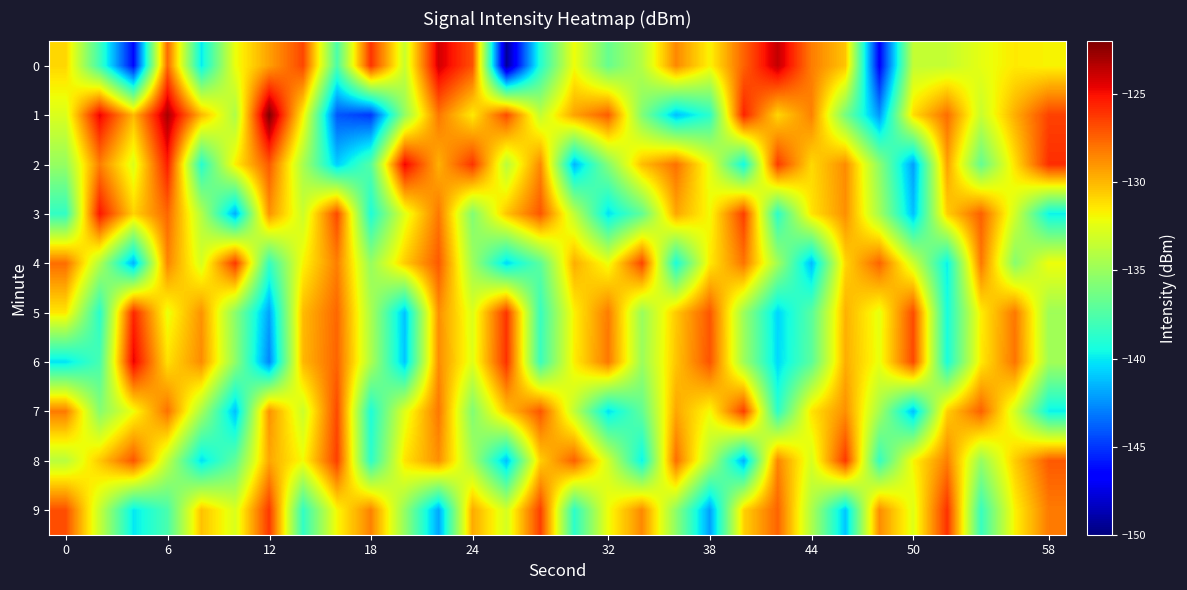

What is the smallest value displayed?

-149.4